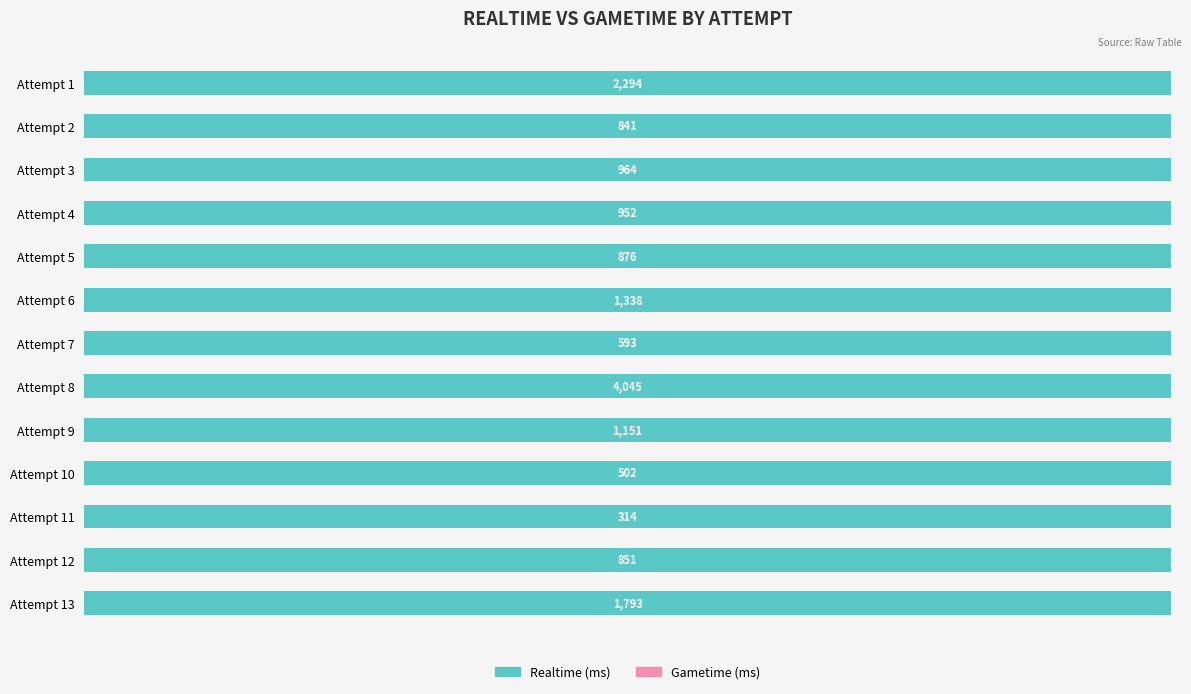

How many data points in Realtime (ms) are less than 952?

6